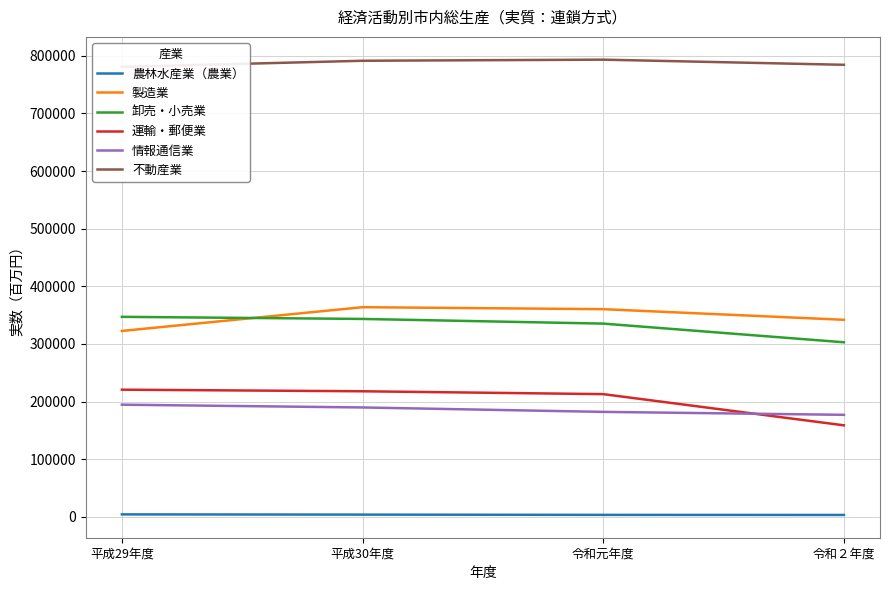

What is the maximum value for 製造業?

363703.5